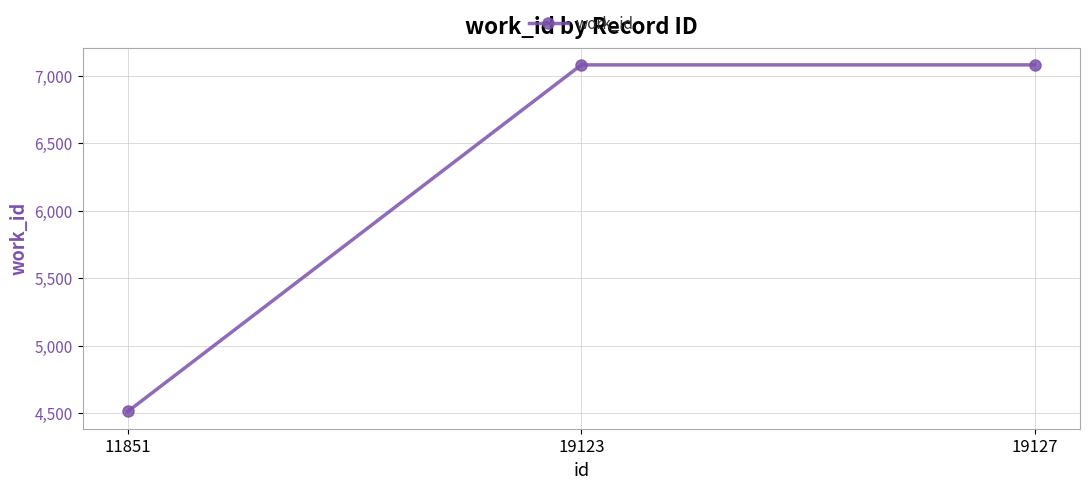

What is the ratio of the value at 19123 to the value at 11851?

1.6